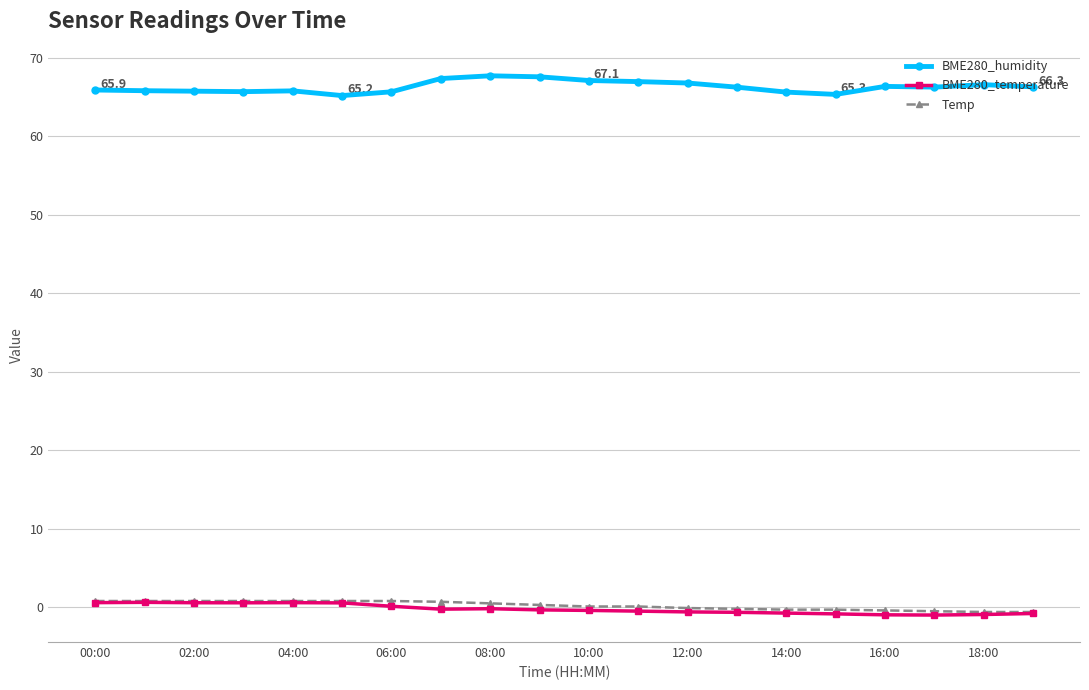

Which series has the largest total across all categories?

BME280_humidity